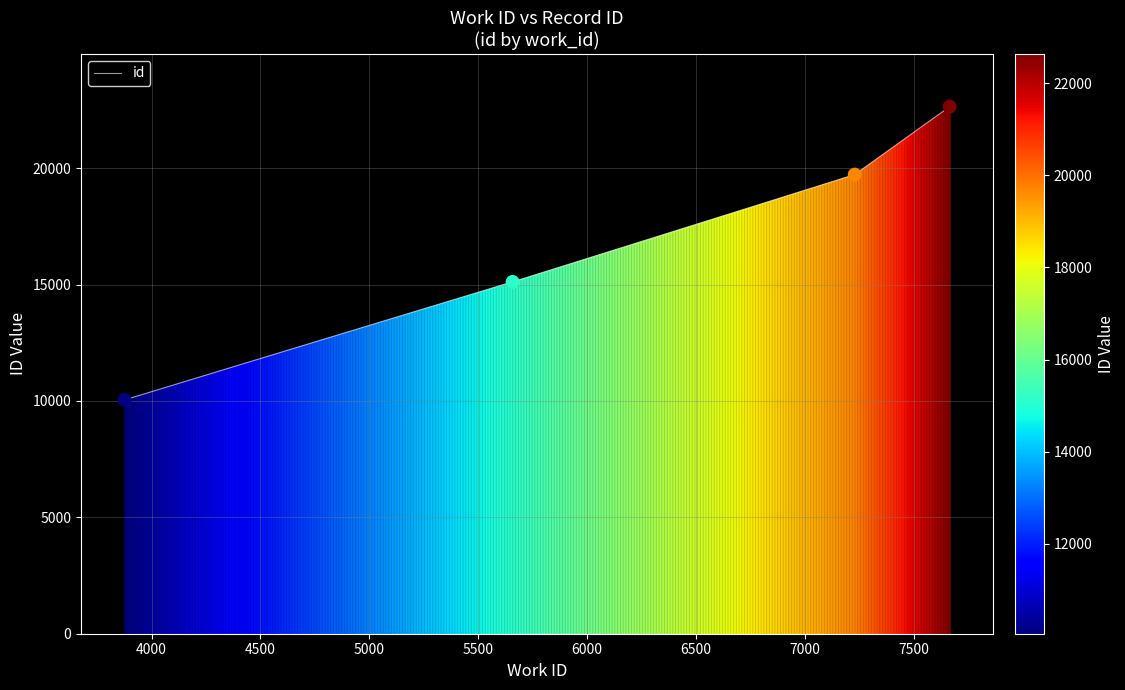

Which has a higher value, 3876 or 5658?

5658